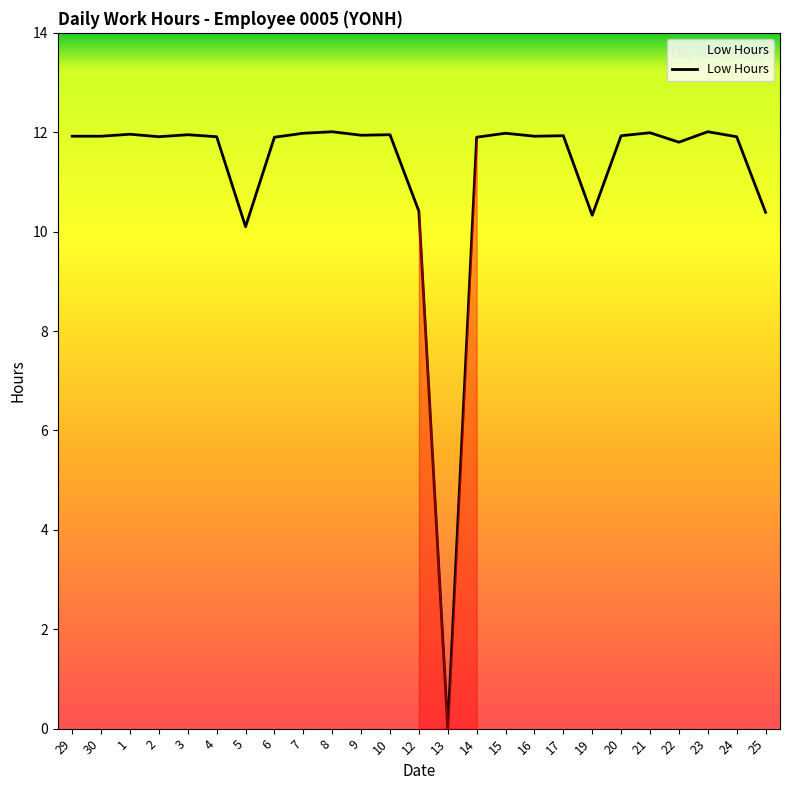

Between 21 and 12, which is larger?

21